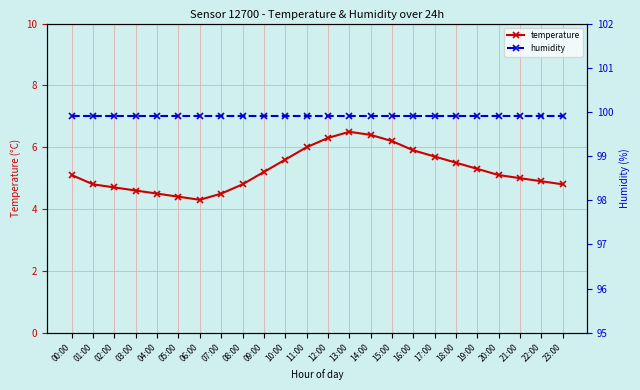

At which label is humidity closest to 99?

00:00